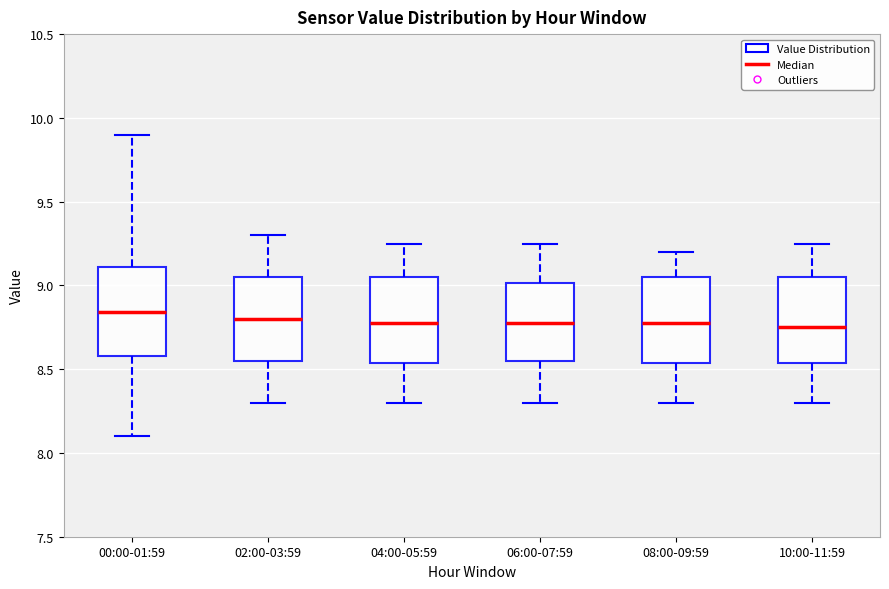

Reading left to right, read every box against the y-axis: the position of its median line, the range the box covers, and the ends of its whiskers. The values are not printed on the chart, so give them approximately, as read against the axis.

00:00-01:59: median 8.85, box 8.60 to 9.10, whiskers 8.10 to 9.90
02:00-03:59: median 8.80, box 8.55 to 9.05, whiskers 8.30 to 9.30
04:00-05:59: median 8.80, box 8.55 to 9.05, whiskers 8.30 to 9.25
06:00-07:59: median 8.80, box 8.55 to 9.00, whiskers 8.30 to 9.25
08:00-09:59: median 8.80, box 8.55 to 9.05, whiskers 8.30 to 9.20
10:00-11:59: median 8.75, box 8.55 to 9.05, whiskers 8.30 to 9.25